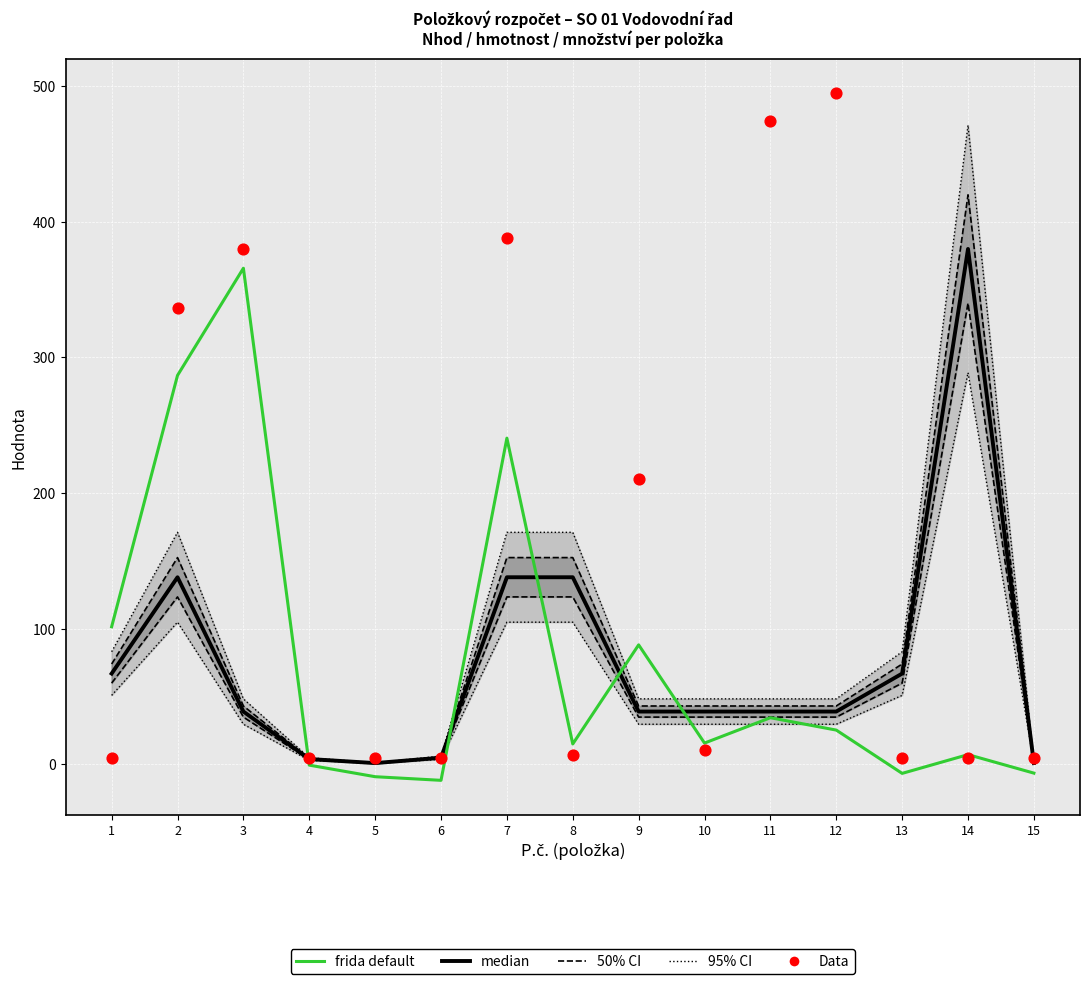

At which category is the sum across all series the highest?

3